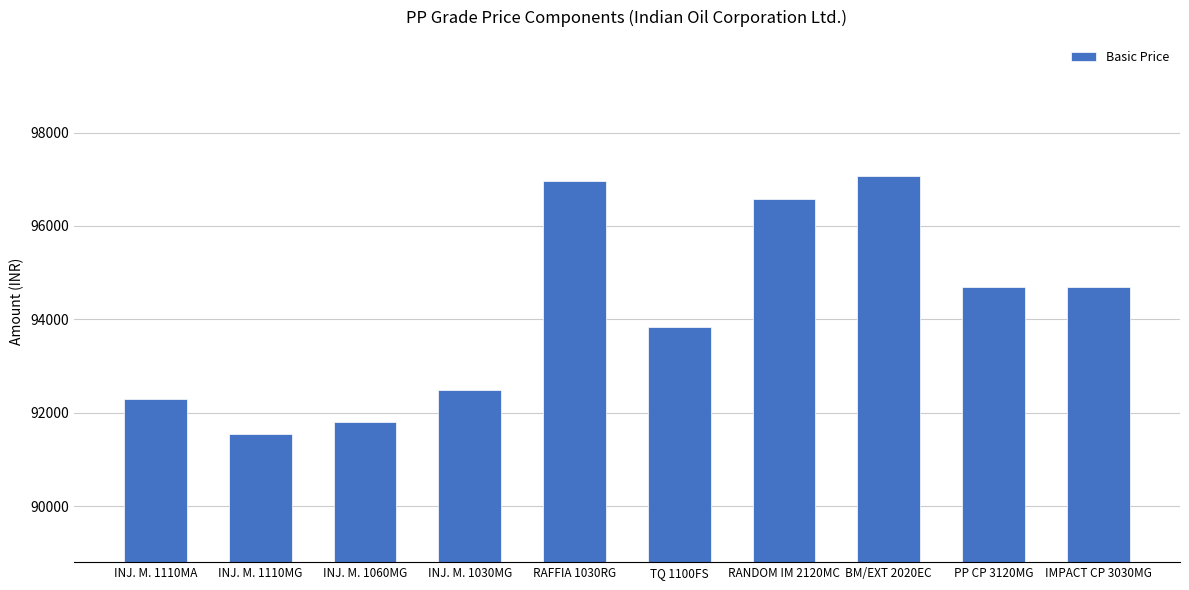

The value at PP CP 3120MG is 24811. True or false?

False